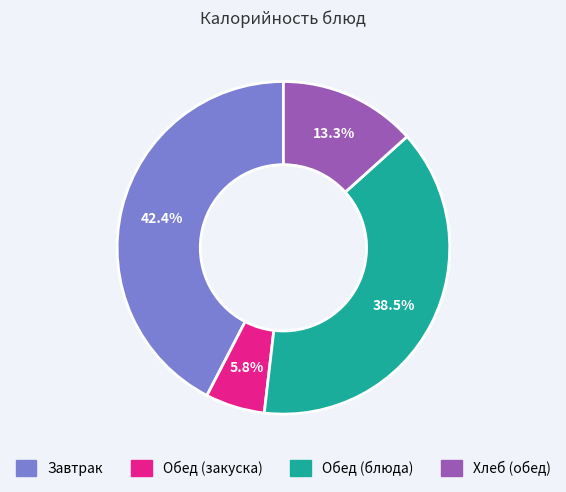

Is there any slice that represents more than half of the pie?

No